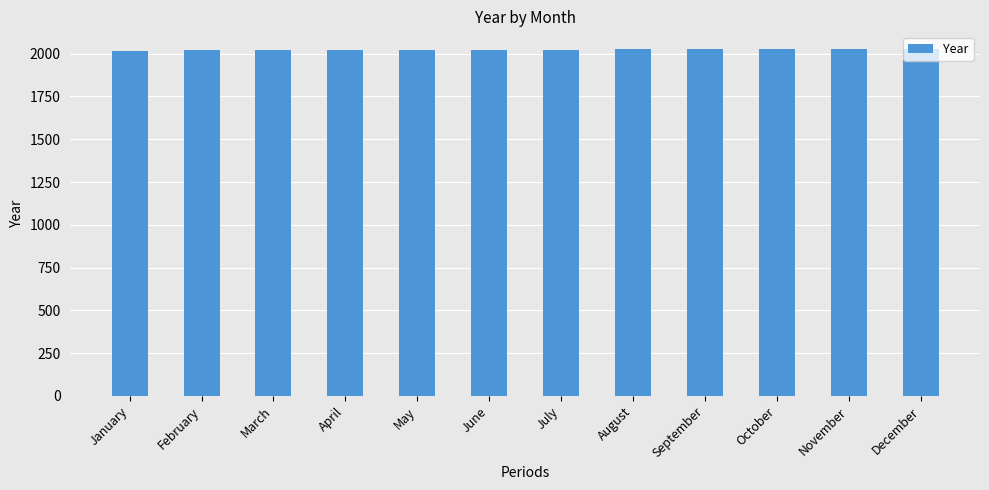

What is the greatest value displayed?

2029